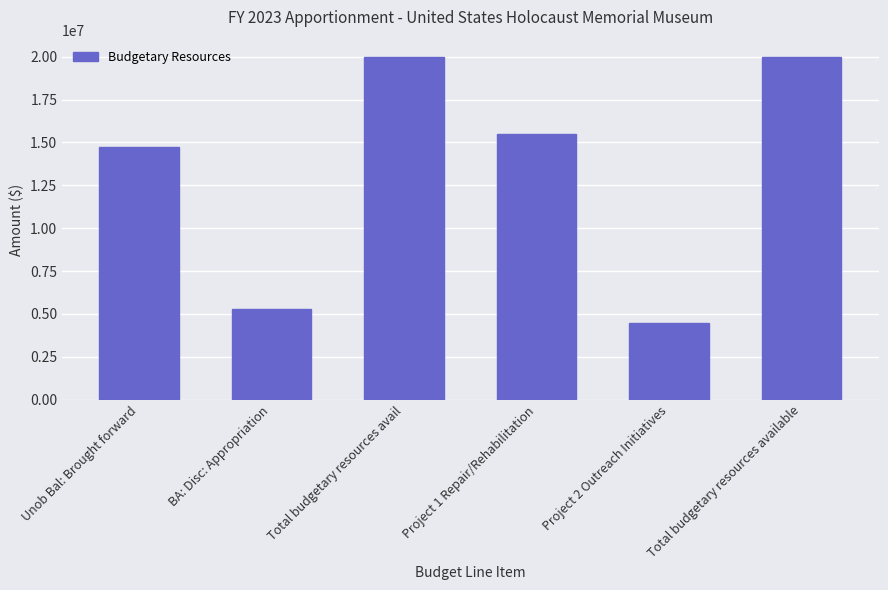

Which label corresponds to the smallest value in the chart?

Project 2 Outreach Initiatives